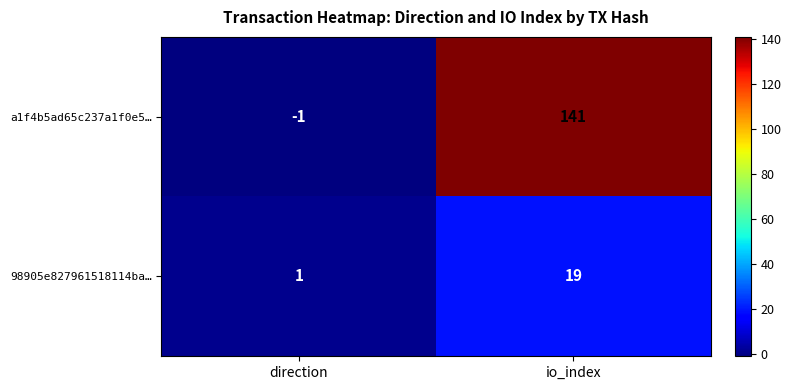

Rank the series at io_index from highest to lowest value.

a1f4b5ad65c237a1f0e5…, 98905e827961518114ba…